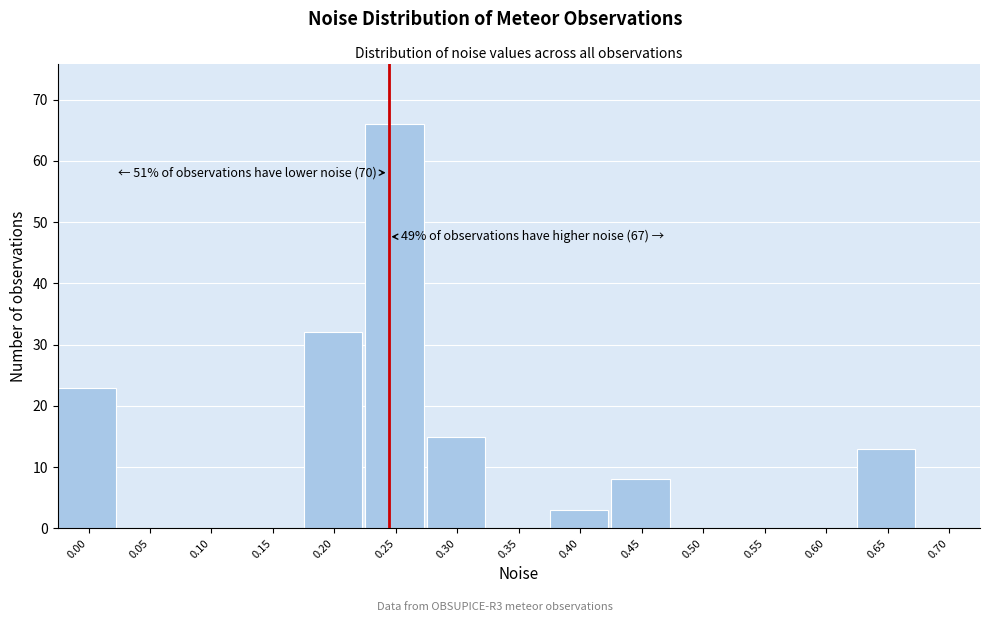

Reading left to right, list all the values displayed in this chart.

0.00=23	0.05=0	0.10=0	0.15=0	0.20=32	0.25=66	0.30=15	0.35=0	0.40=3	0.45=8	0.50=0	0.55=0	0.60=0	0.65=13	0.70=0